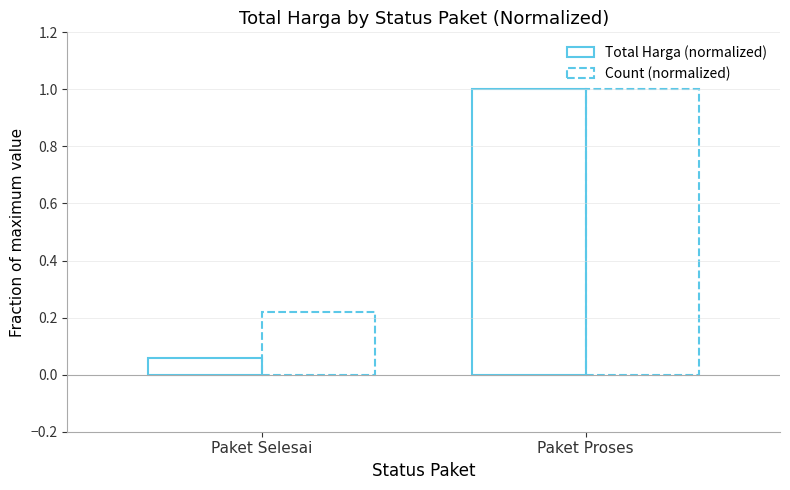

How many data points in Total Harga (normalized) are less than 1?

1